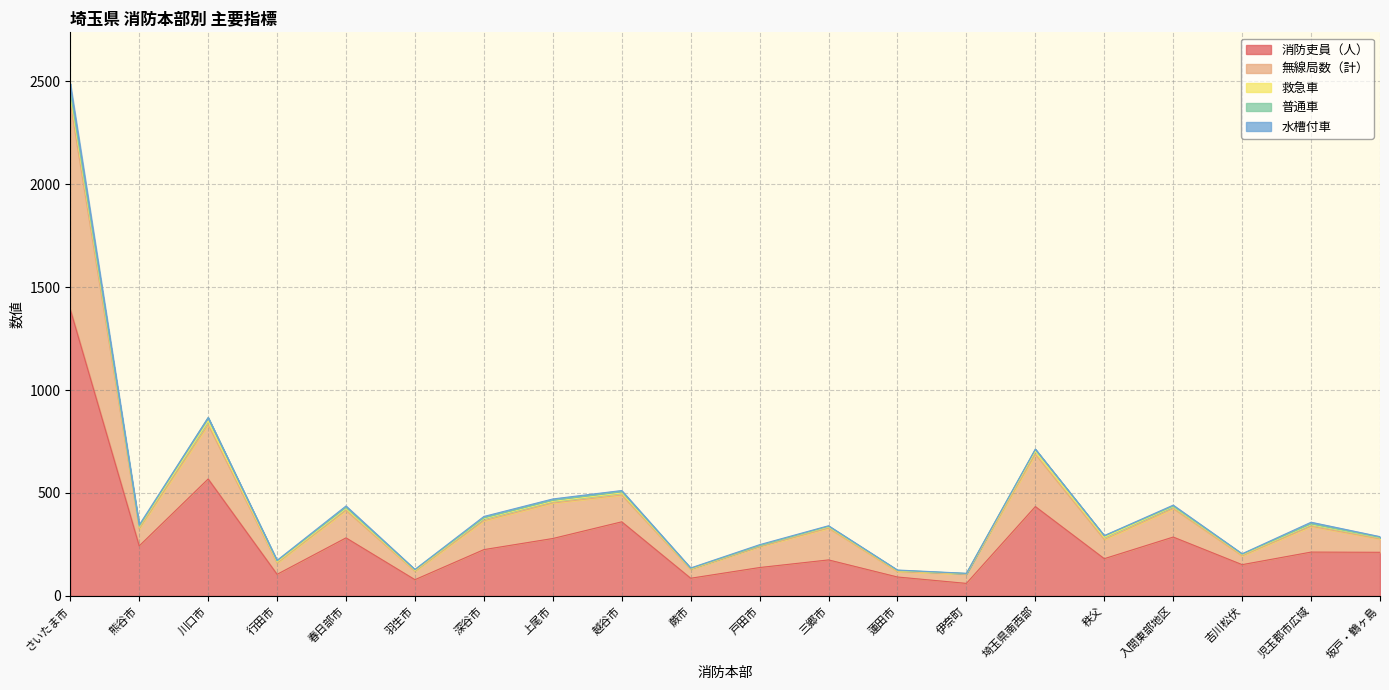

What position from the left is 羽生市?

6